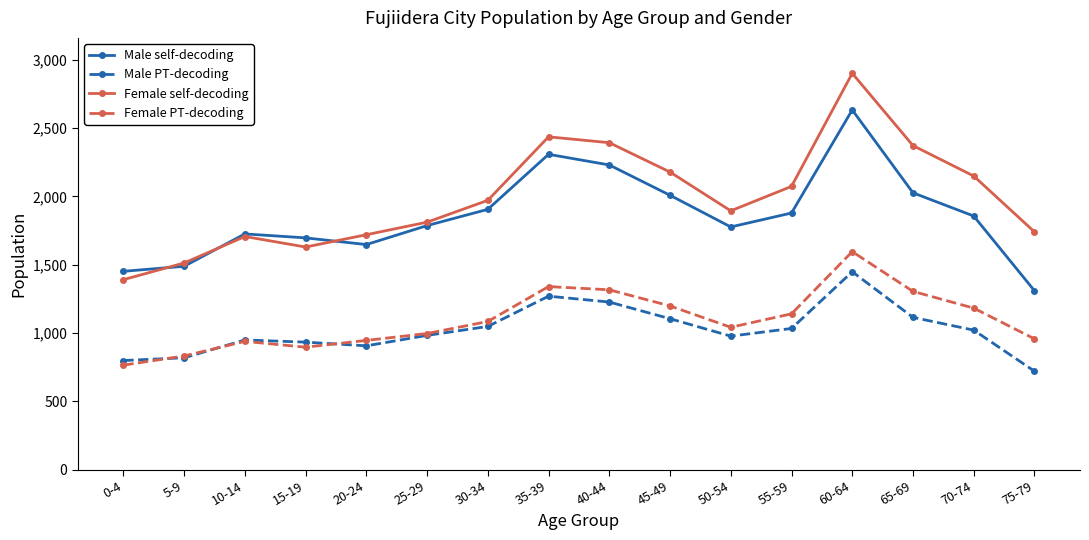

At which category does Male self-decoding reach its first local peak?

10-14